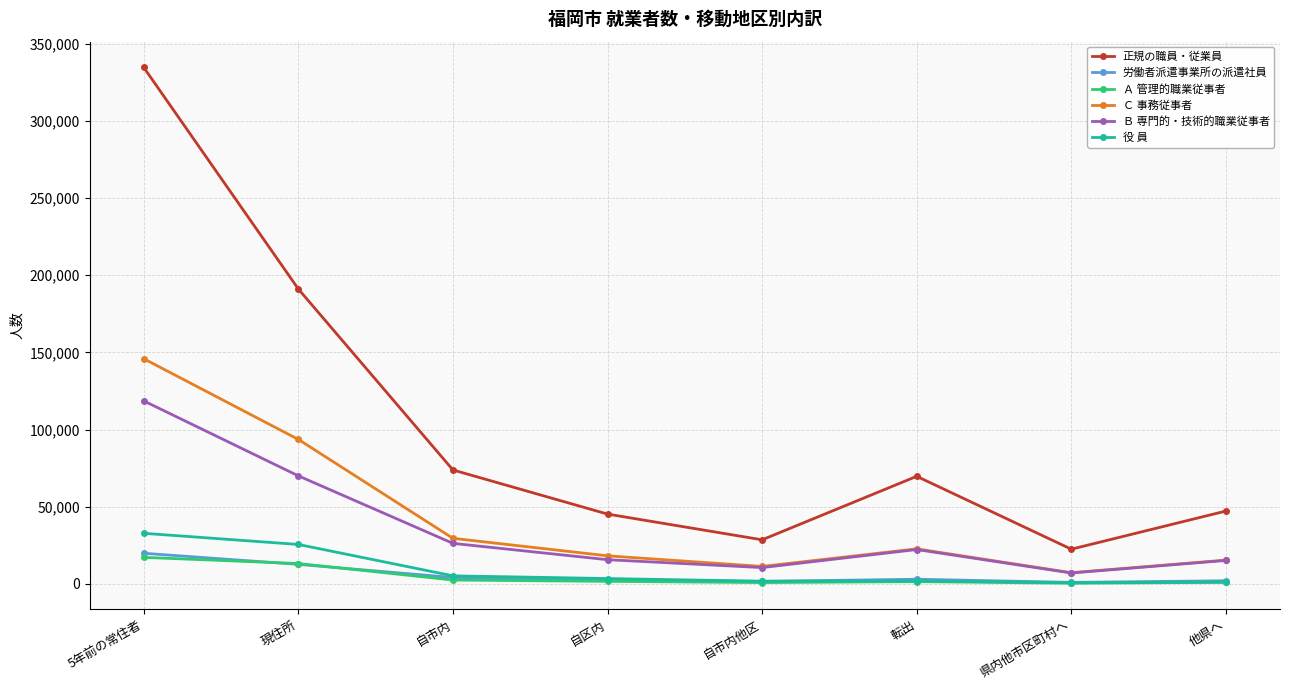

At which label does 役 員 first exceed 3482?

5年前の常住者